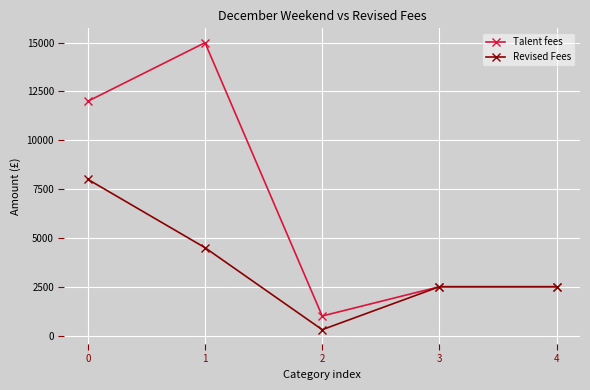

List the series in order of their peak value, highest first.

Talent fees, Revised Fees